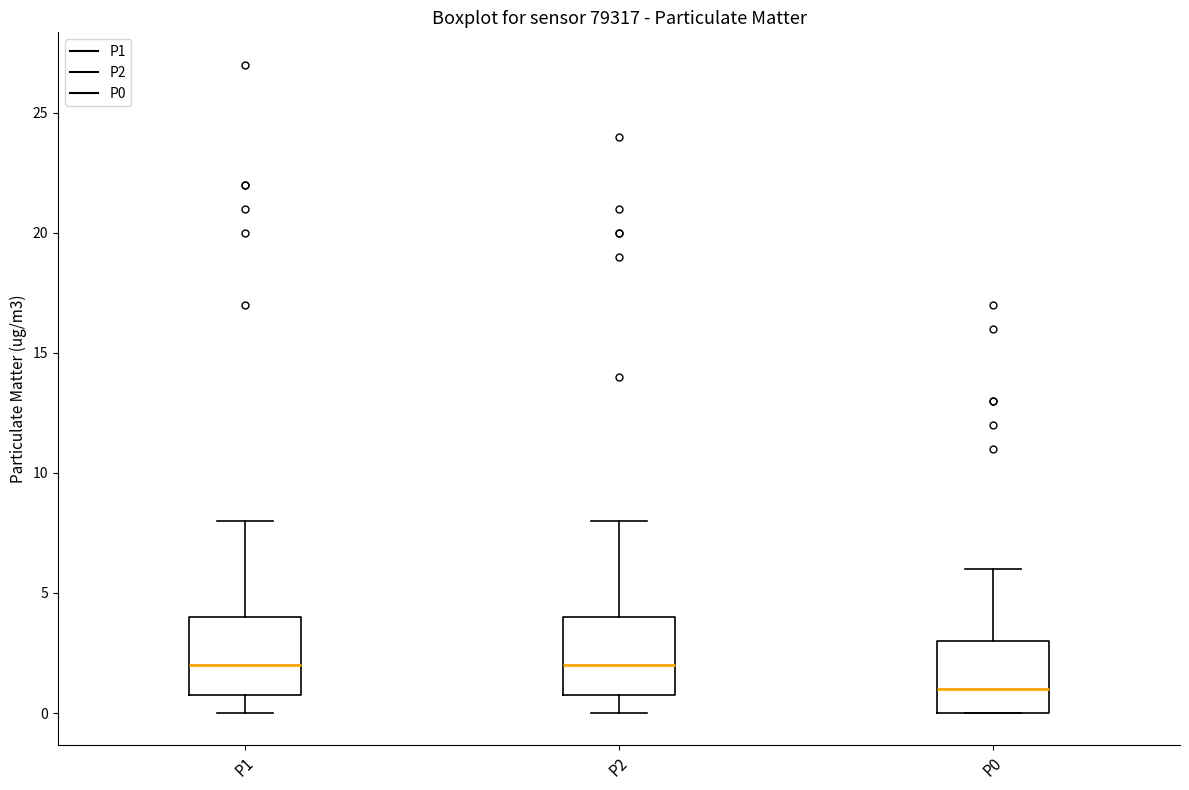

Reading left to right, read every box against the y-axis: the position of its median line, the range the box covers, and the ends of its whiskers. The values are not printed on the chart, so give them approximately, as read against the axis.

P1: median 2, box 1 to 4, whiskers 0 to 8
P2: median 2, box 1 to 4, whiskers 0 to 8
P0: median 1, box 0 to 3, whiskers 0 to 6